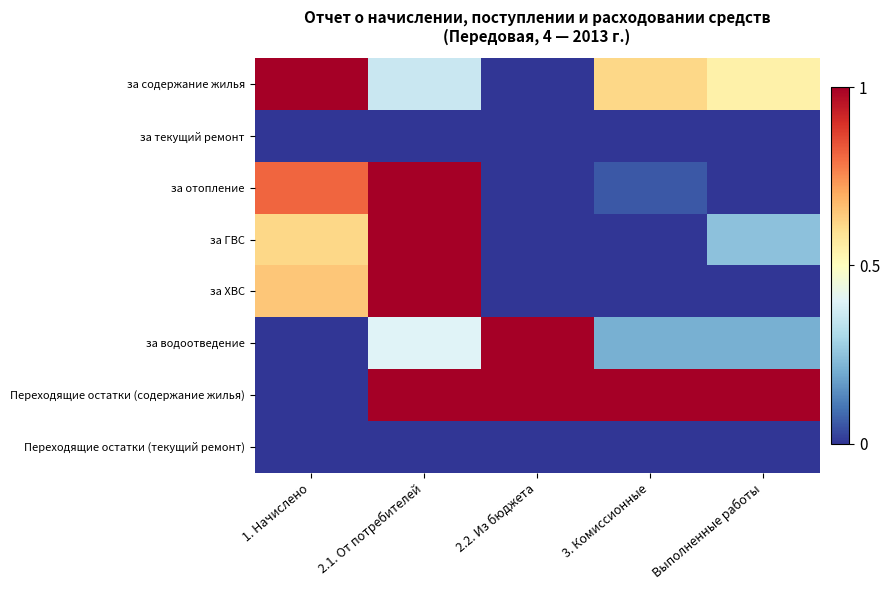

What is the spread (max minus min) of values at Выполненные работы?

1.0